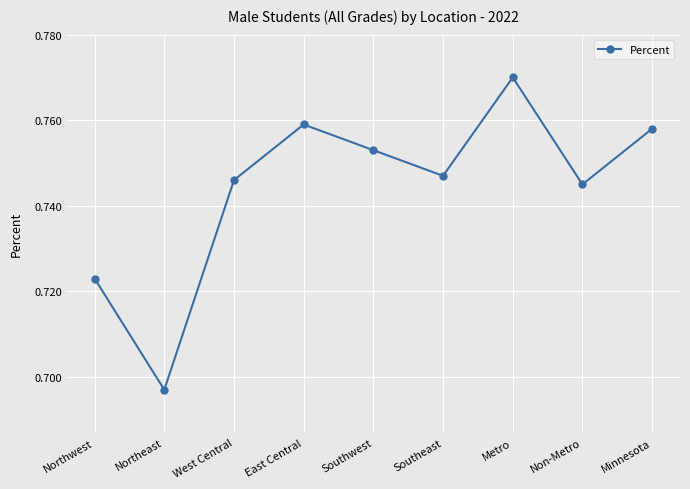

What is the label of the 6th point from the left?

Southeast